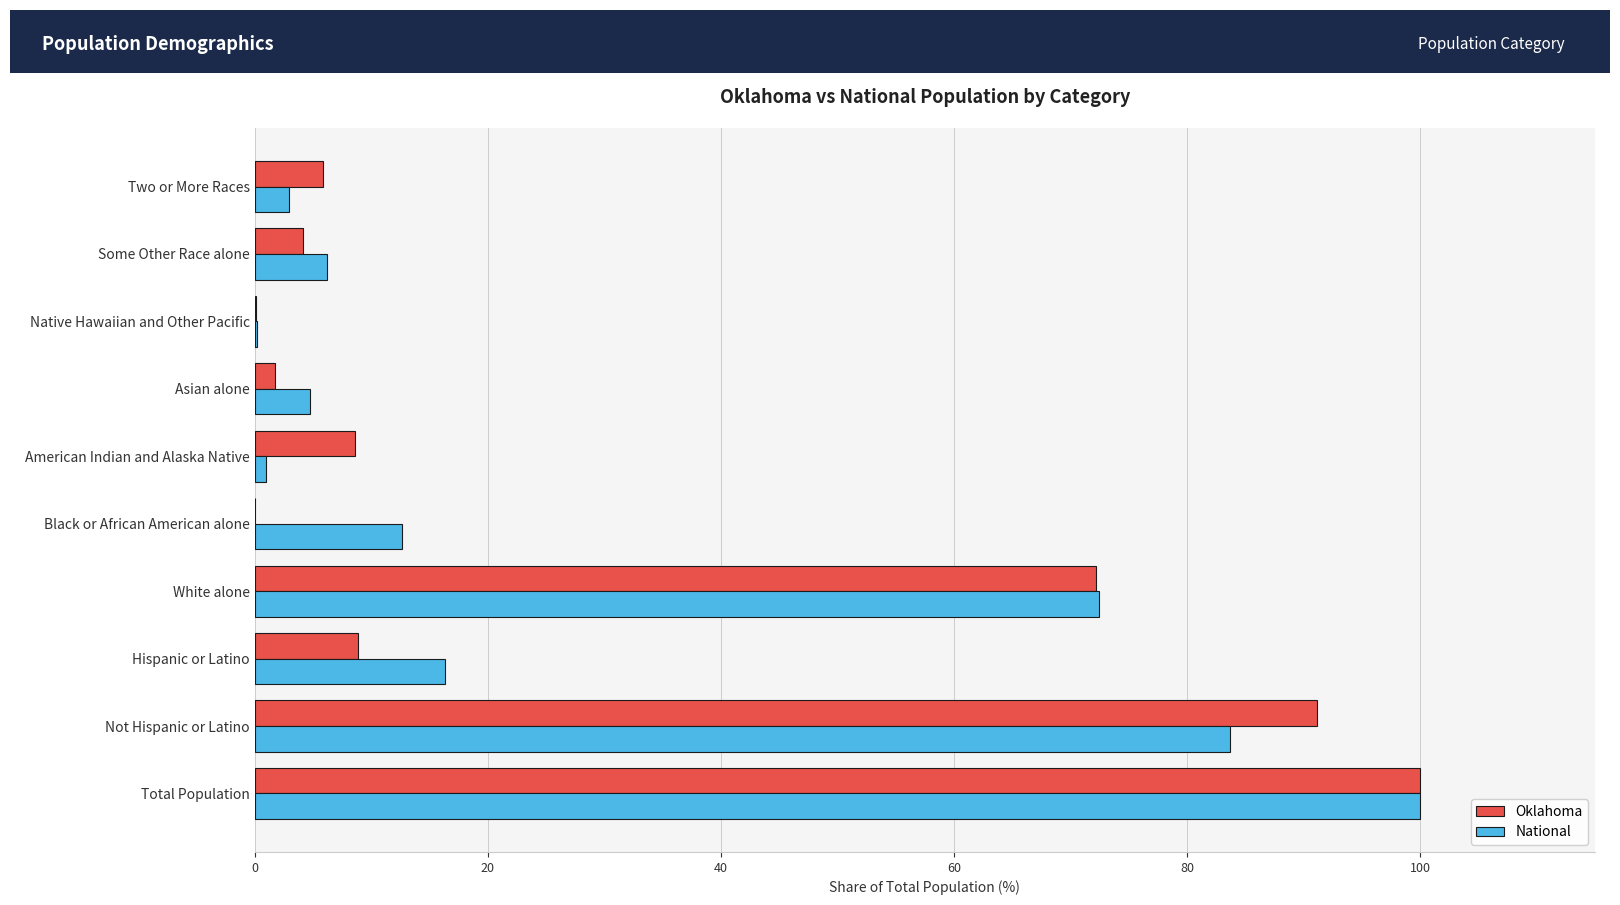

The National series shows 2.9 at Two or More Races. True or false?

True